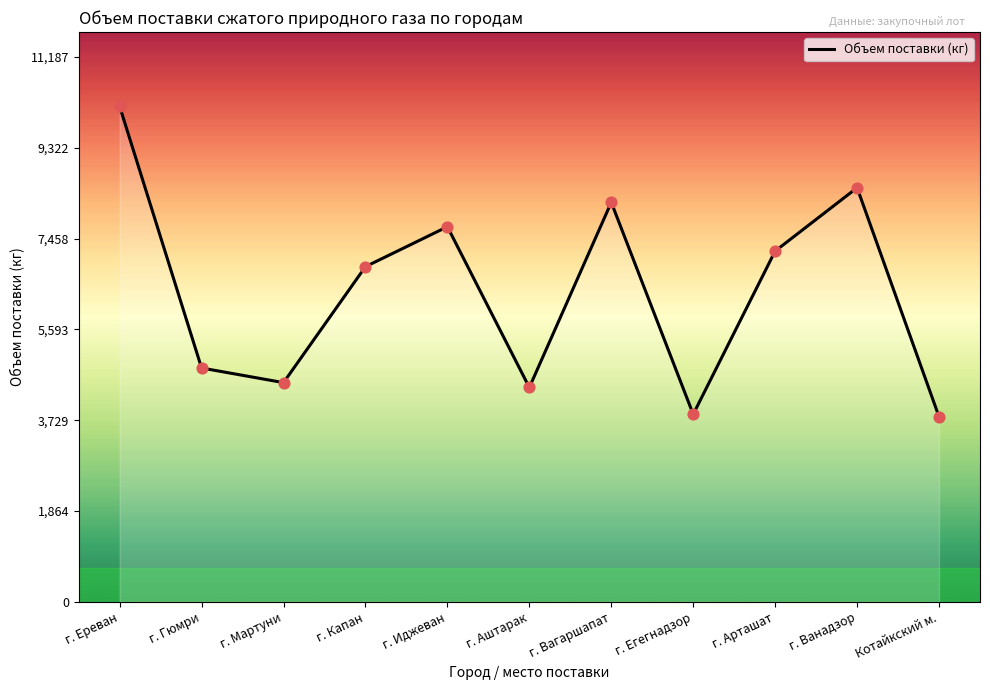

Which has a higher value, г. Арташат or г. Вагаршапат?

г. Вагаршапат